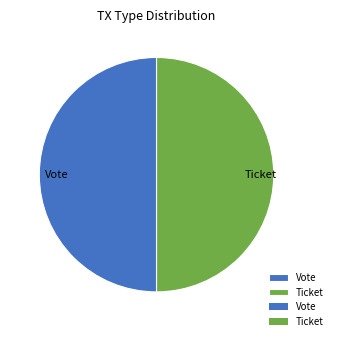

Count the number of slices in the pie.

2